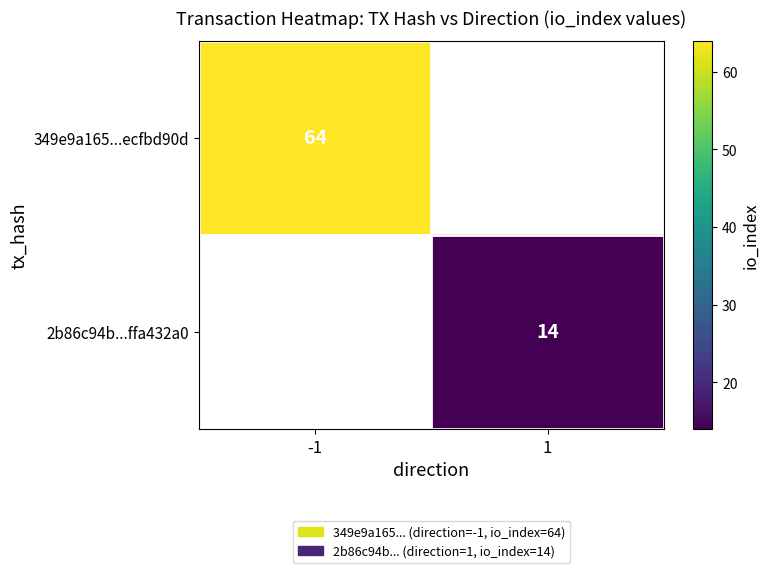

At how many categories does at least one series exceed 29?

1